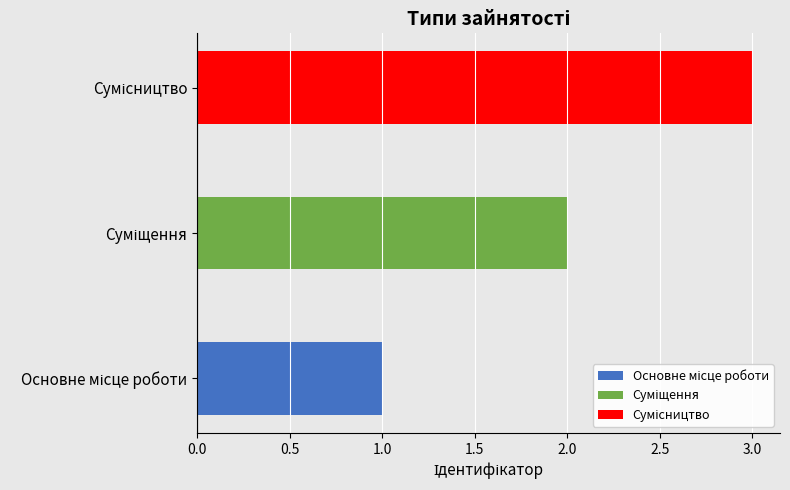

Reading right to left, transcribe all the data shown in this chart.

Сумісництво=3	Суміщення=2	Основне місце роботи=1